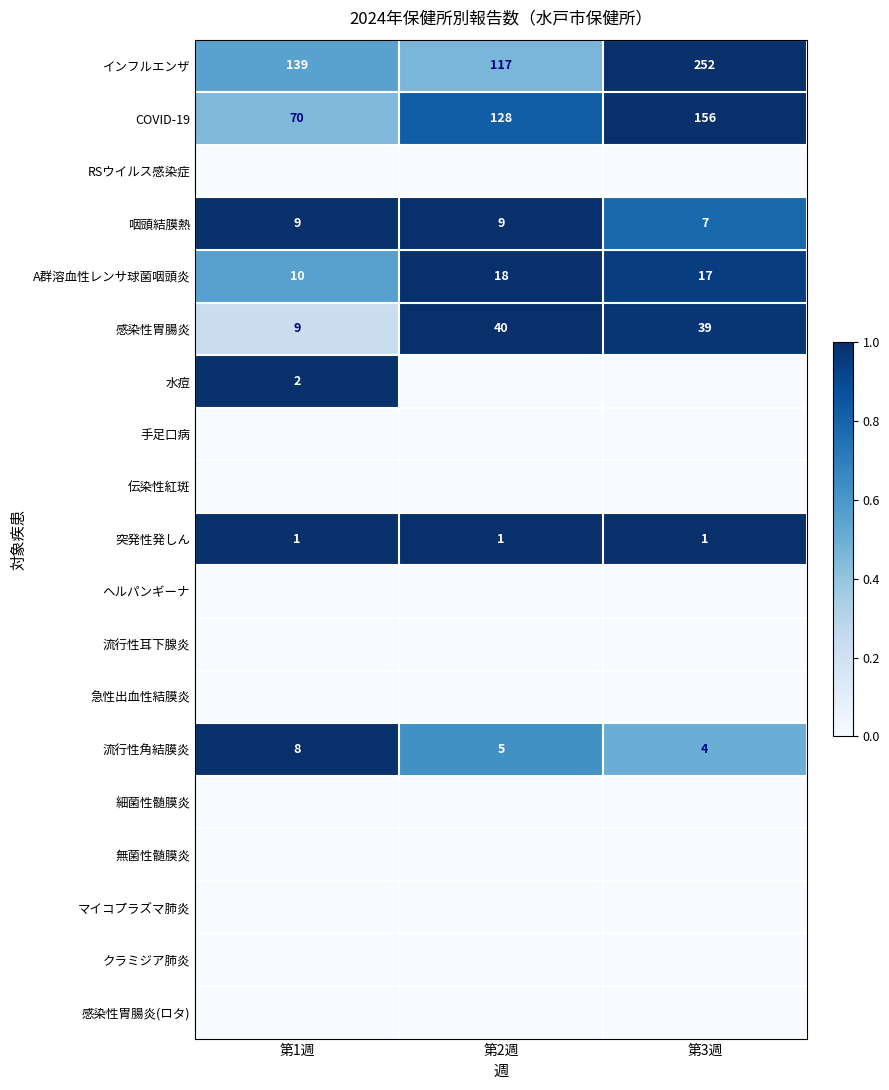

List the labels in order of A群溶血性レンサ球菌咽頭炎 value, smallest first.

第1週, 第3週, 第2週